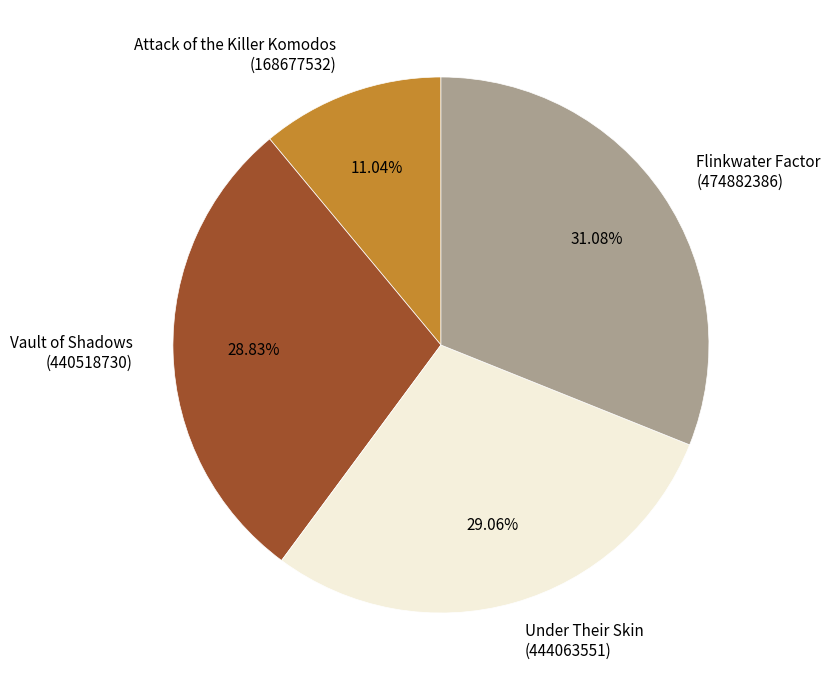

Is there any slice that represents more than half of the pie?

No